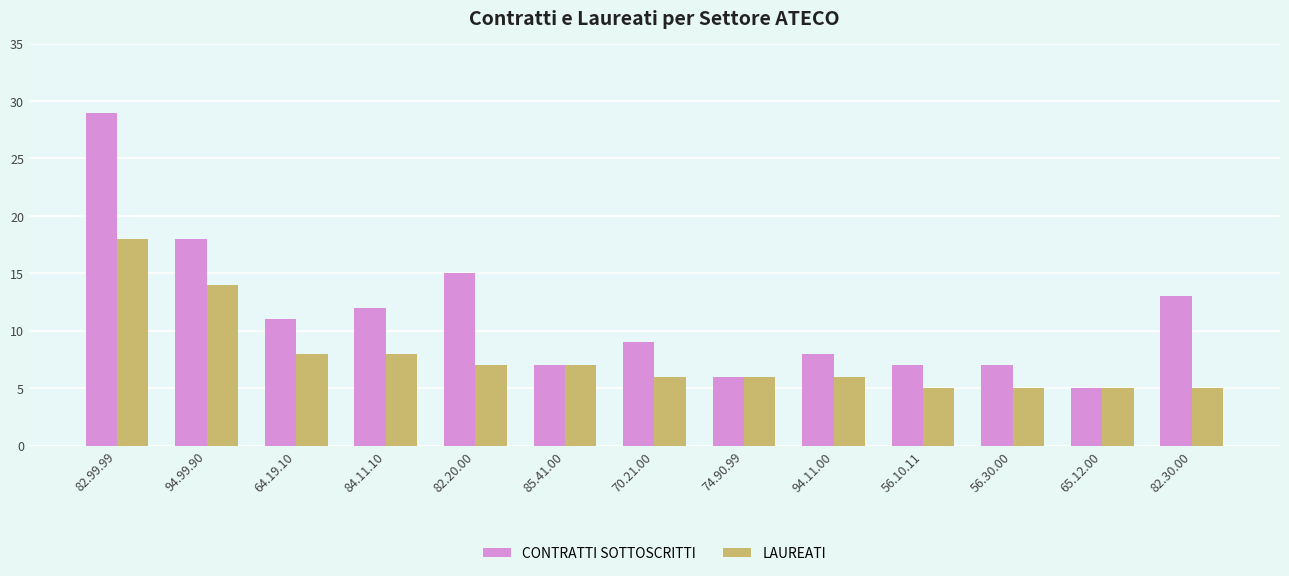

List the series in order of their overall mean, lowest first.

LAUREATI, CONTRATTI SOTTOSCRITTI